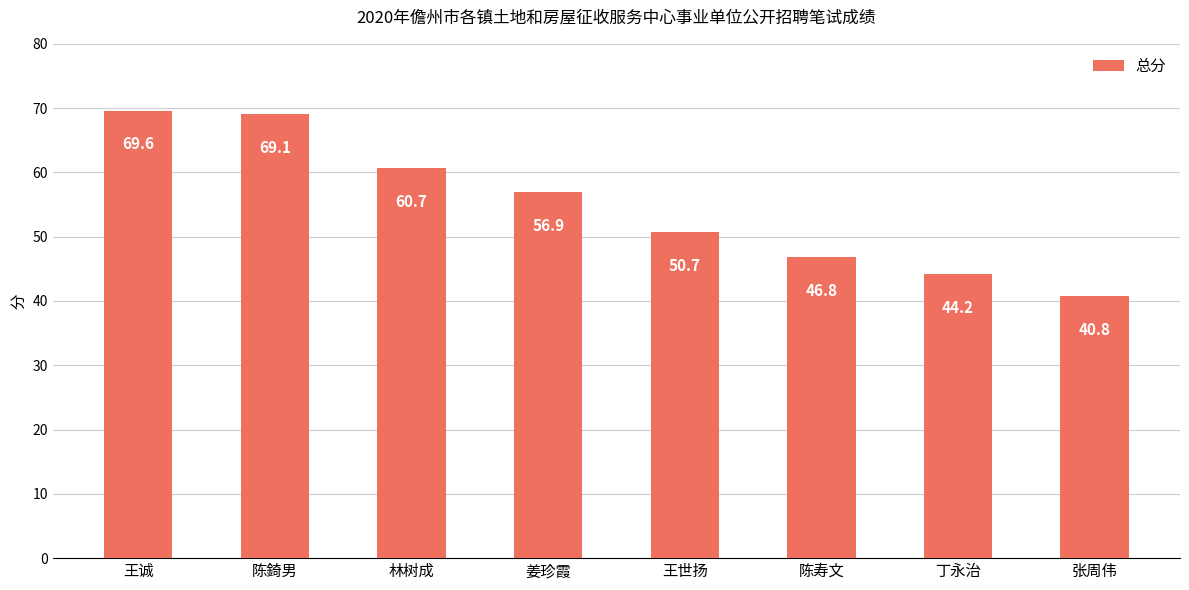

What is the label of the 8th bar from the left?

张周伟